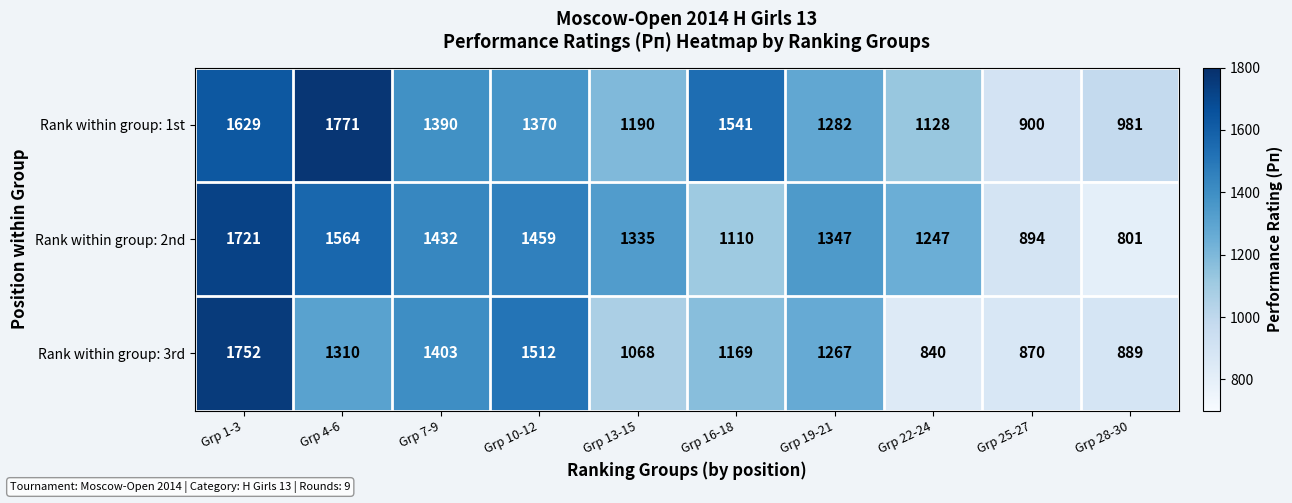

What is the difference between the maximum and second lowest values in the Rank within group: 1st series?

790